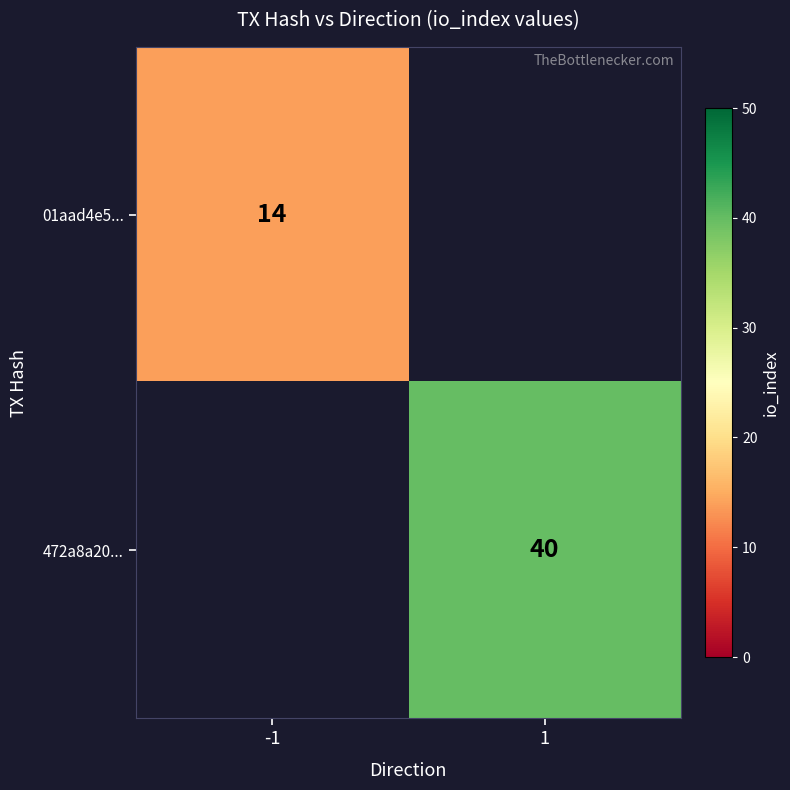

True or false: 472a8a20... has a value of 25 at 1.

False